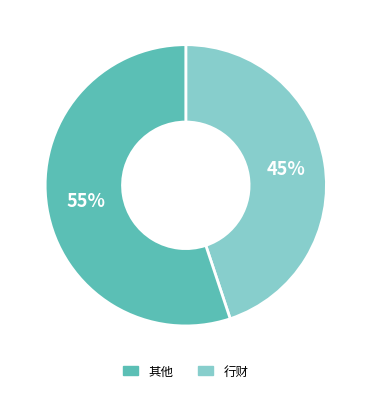

To the nearest percent, what is the difference between the largest and smallest slice percentages?

10%